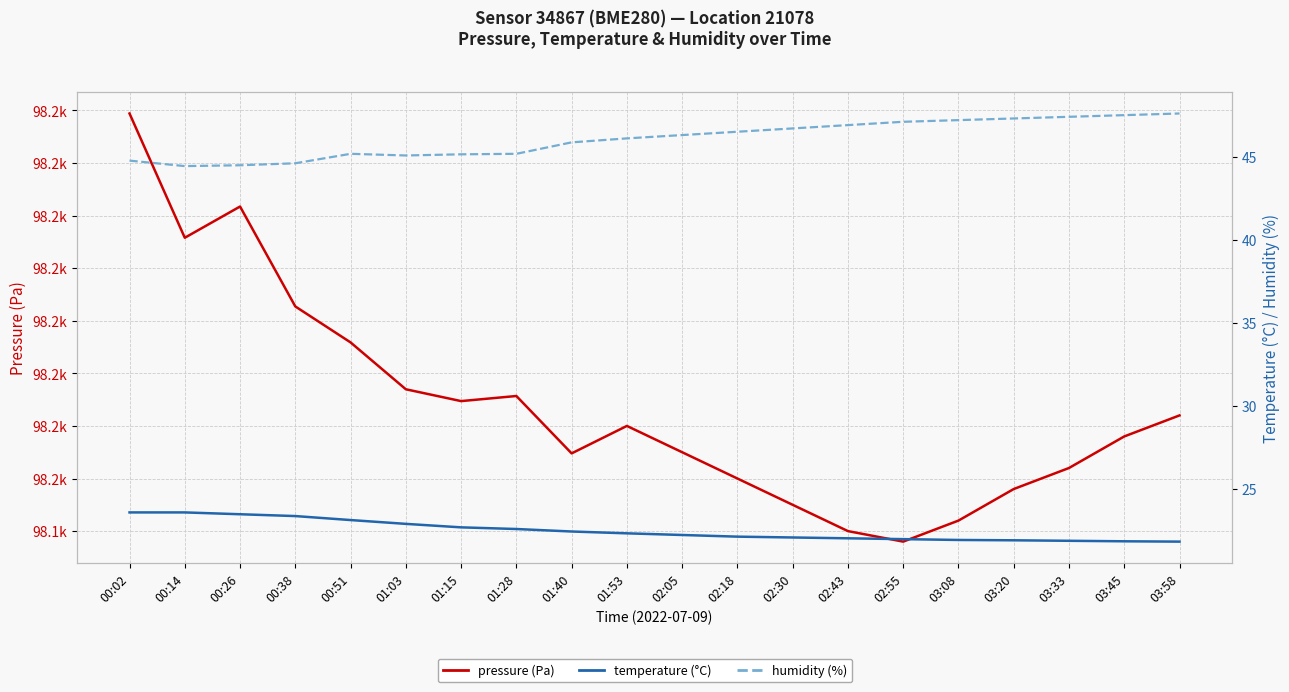

What is the approximate value of pressure at 03:20?

98148.0